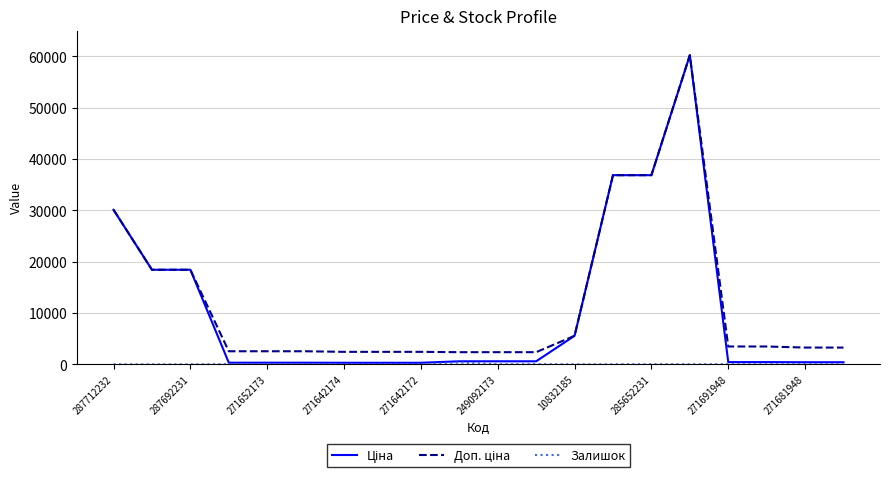

What is the maximum value shown in the chart?

60205.6